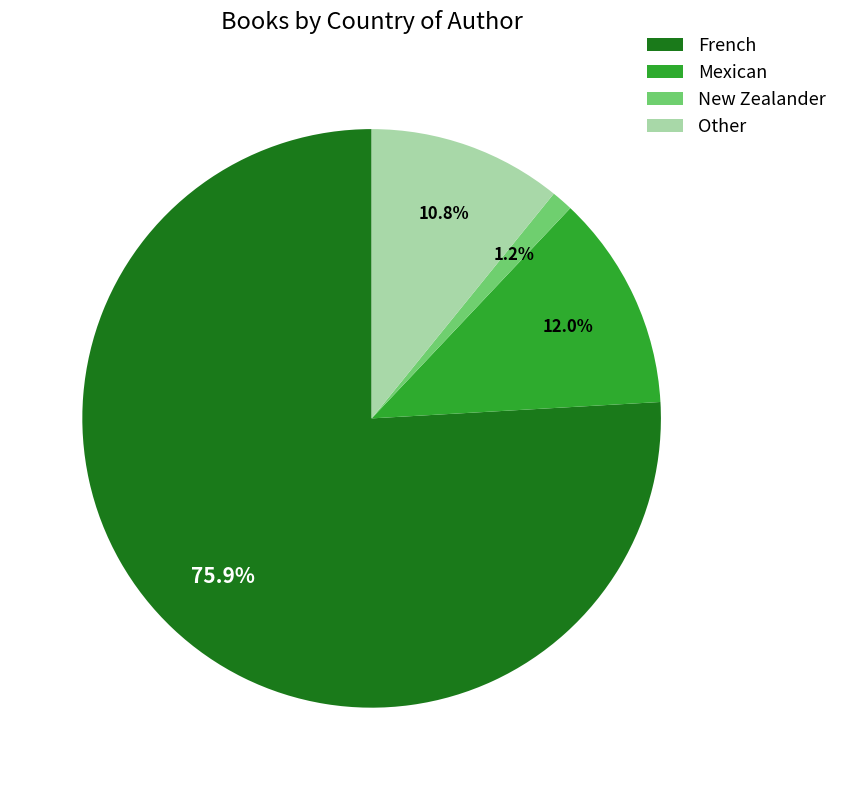

What is the smallest slice in the pie chart?

New Zealander